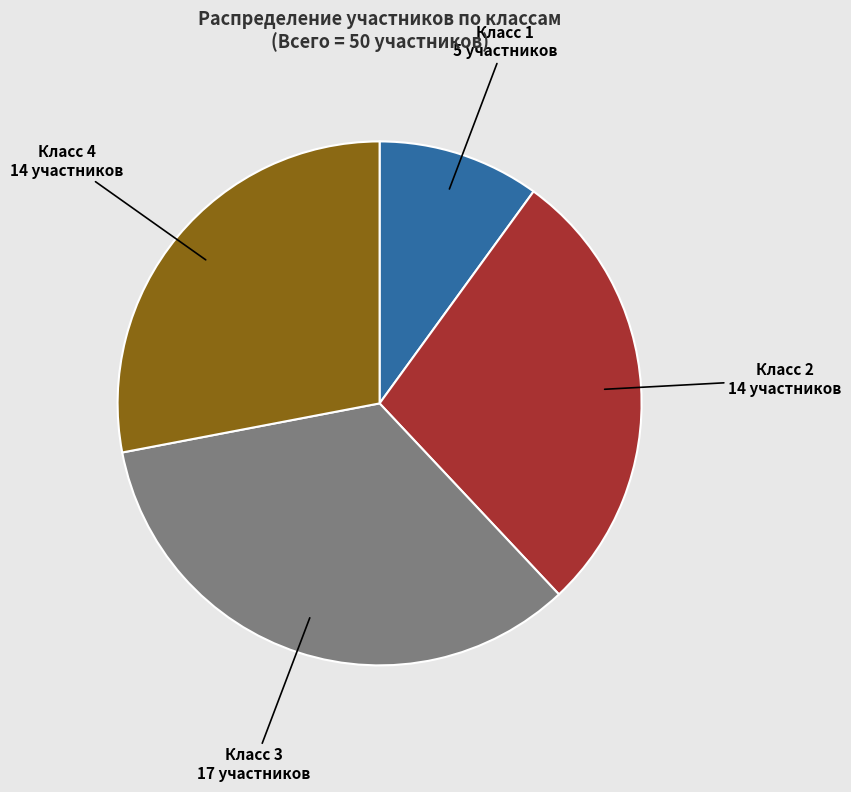

Is there a majority slice in this chart?

No